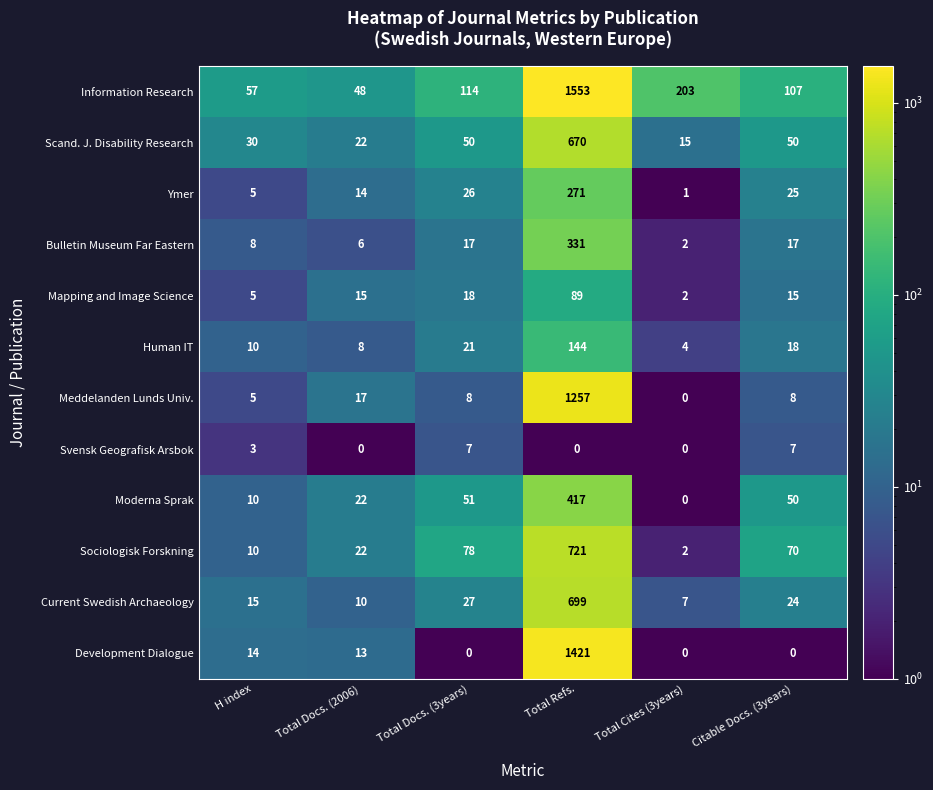

How many distinct data groups are displayed?

12